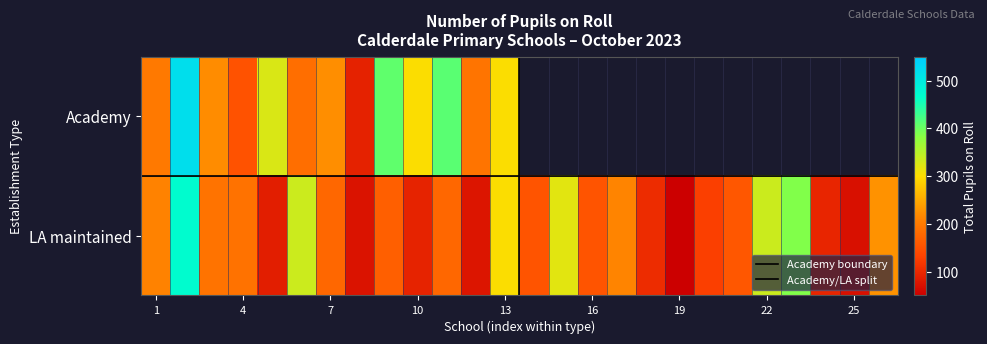

The chart shows a value of 191 at 4. True or false?

True